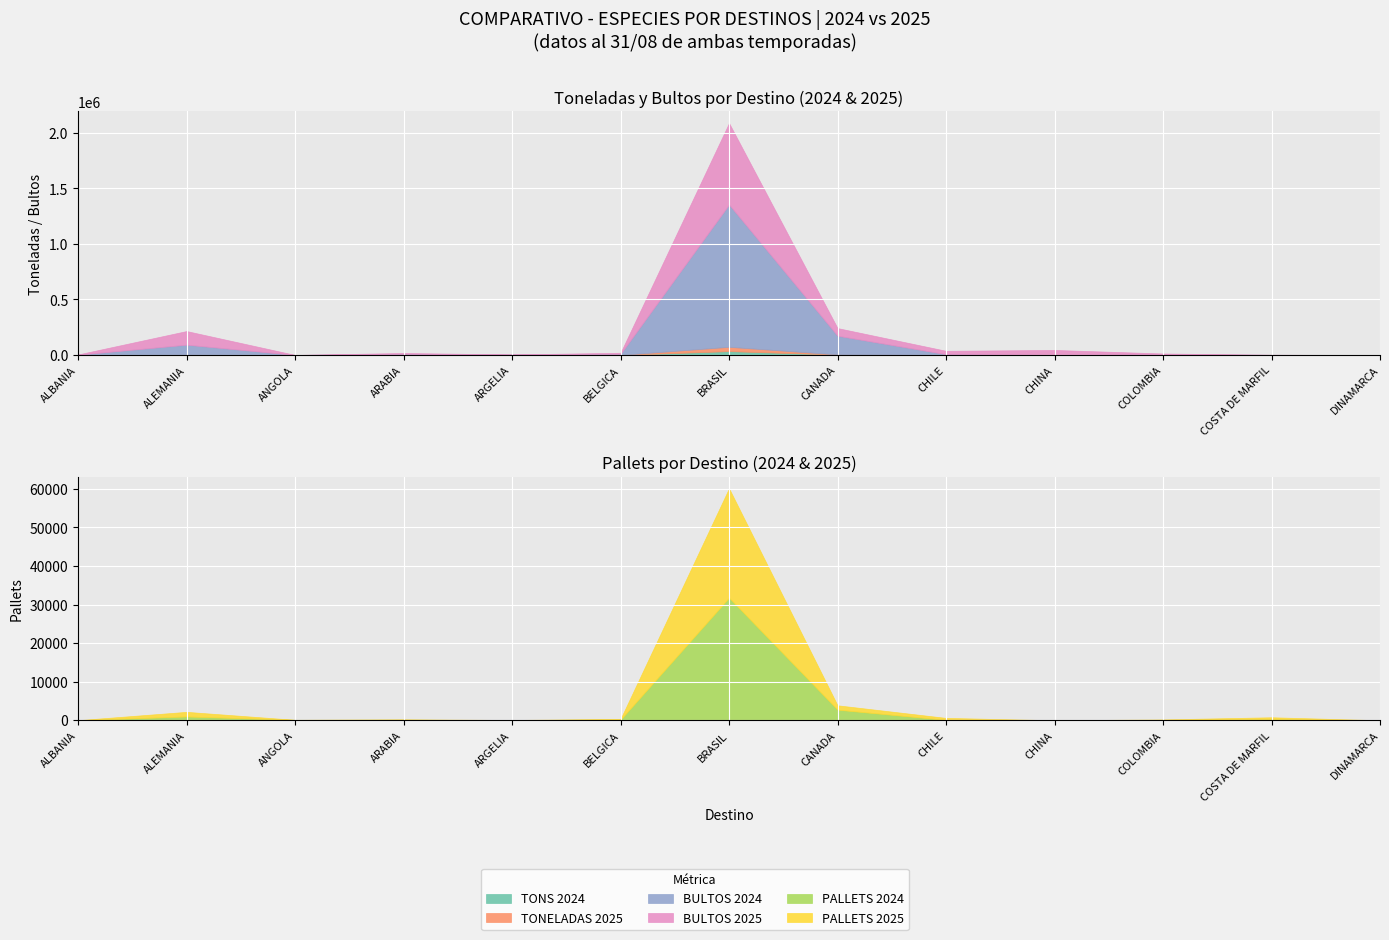

At which category is the sum across all series the highest?

BRASIL